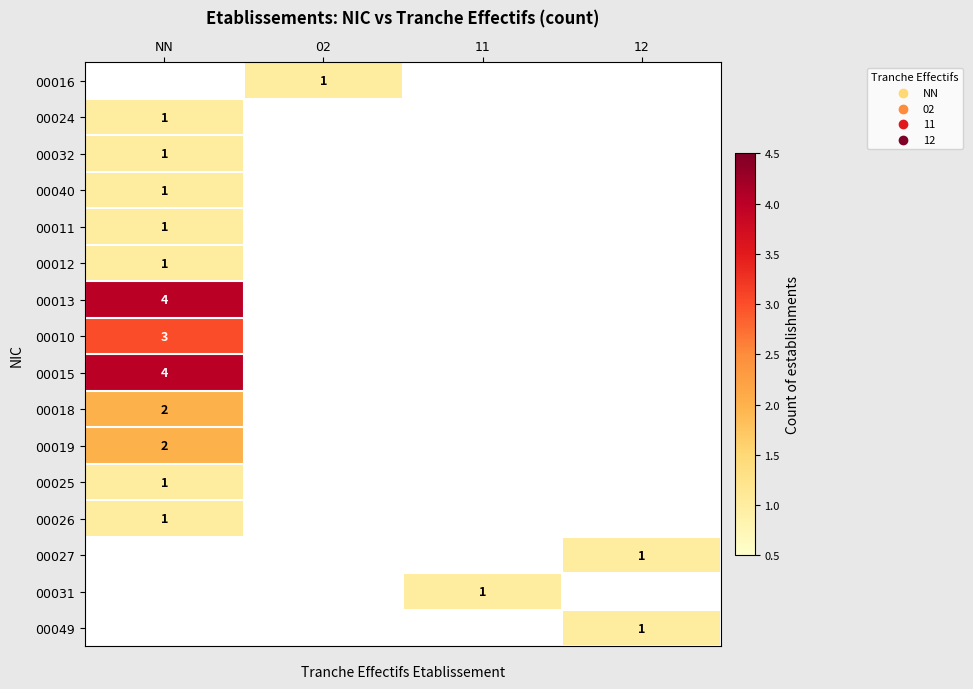

The value of 00012 at NN is 1. True or false?

True